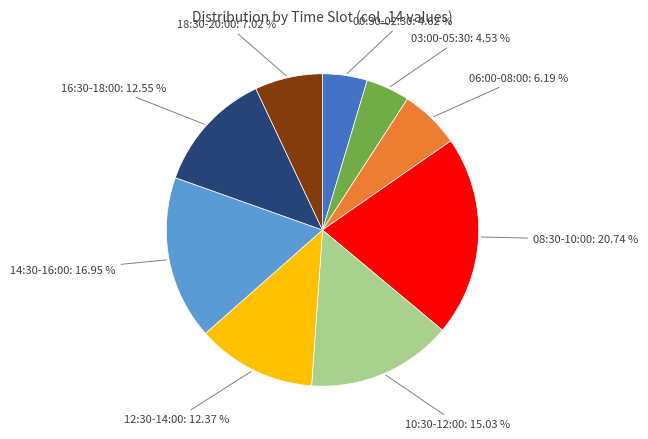

Is there a majority slice in this chart?

No